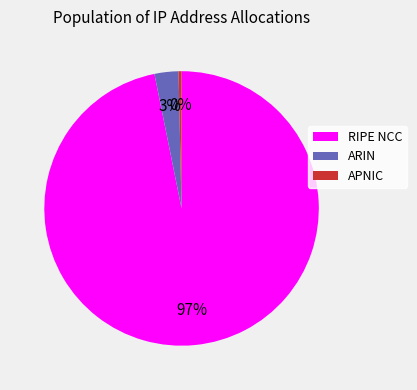

Does any single category account for the majority?

Yes